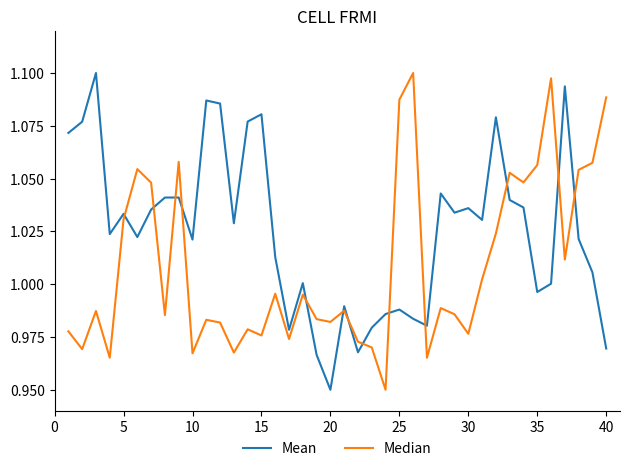

Rank the series by their average value, from highest to lowest.

Mean, Median